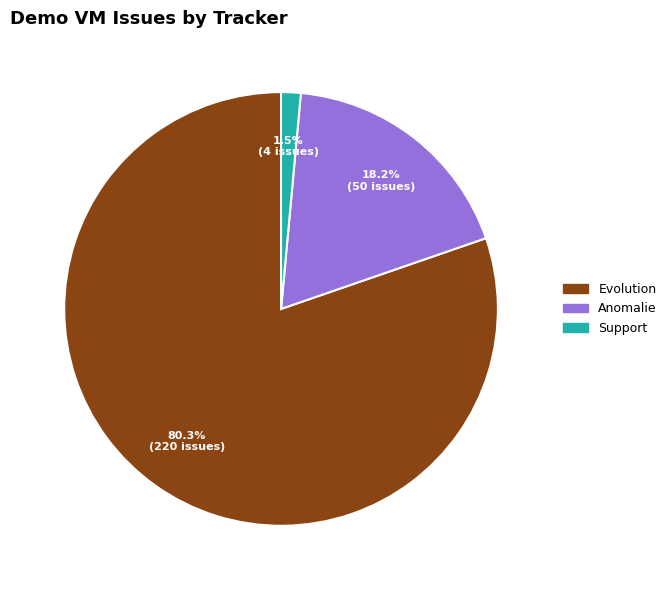

How many segments does this pie chart have?

3